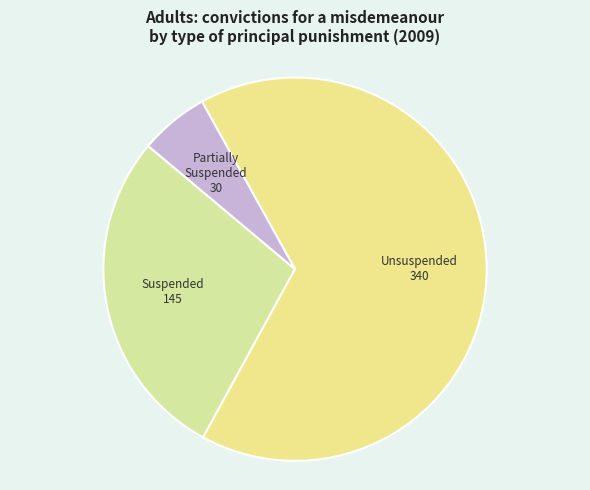

How many segments does this pie chart have?

3